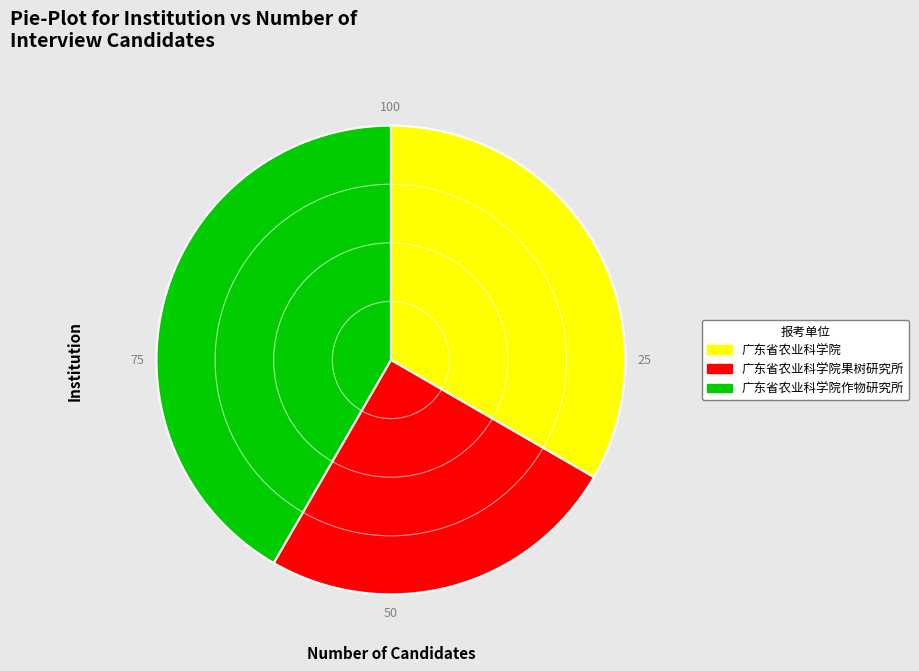

Is there any slice that represents more than half of the pie?

No